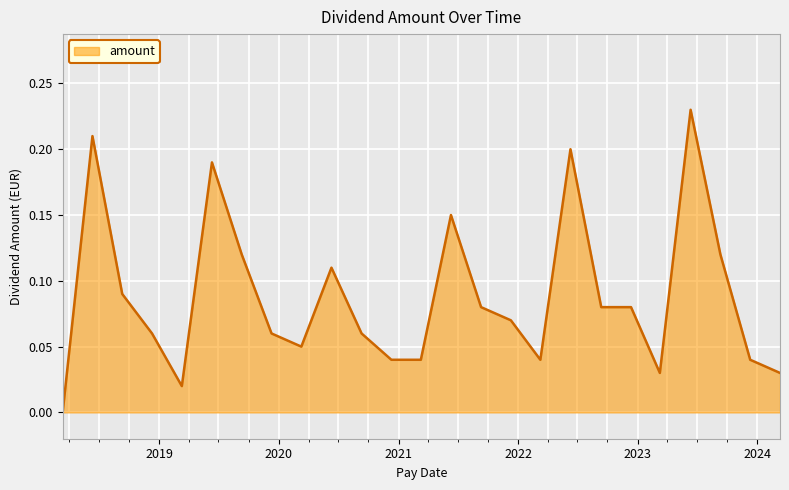

Reading left to right, extract all data points from this chart.

0.0	0.0	0.1	0.2	0.0	0.1	0.1	0.2	0.0	0.1	0.1	0.1	0.0	0.0	0.1	0.1	0.1	0.1	0.1	0.2	0.0	0.1	0.1	0.2	0.0